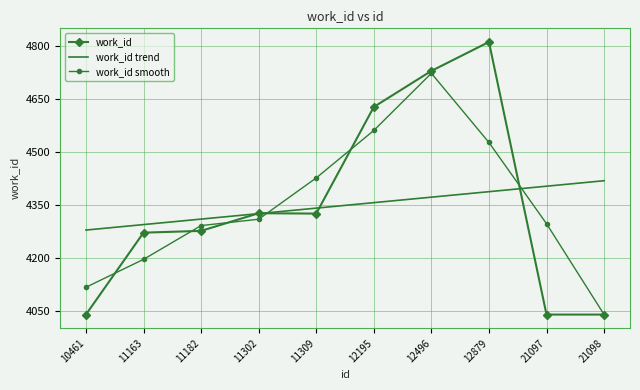

The work_id trend series shows 2223.3 at 11182. True or false?

False